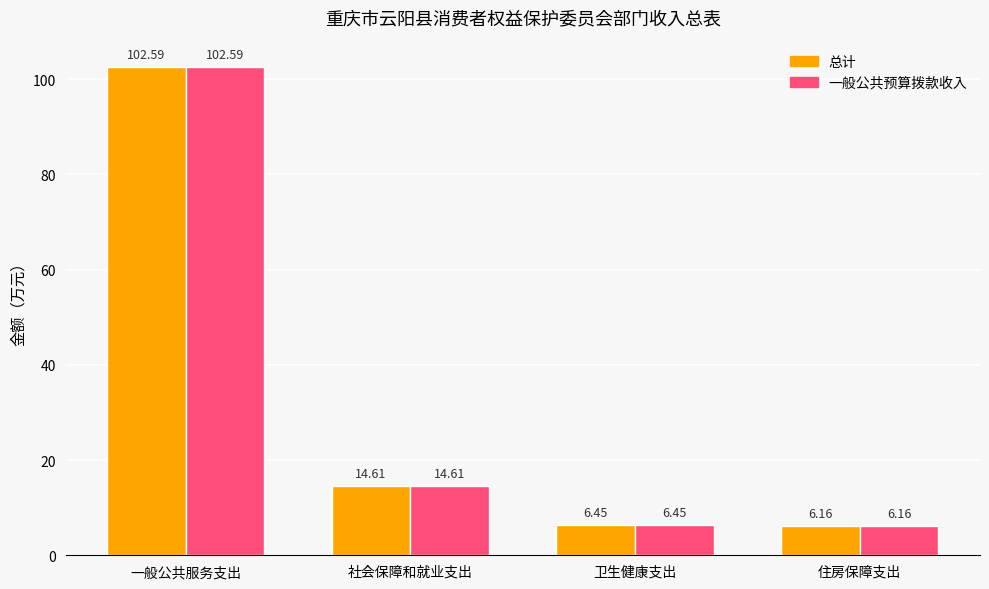

What is the total value across all series at 一般公共服务支出?

205.2